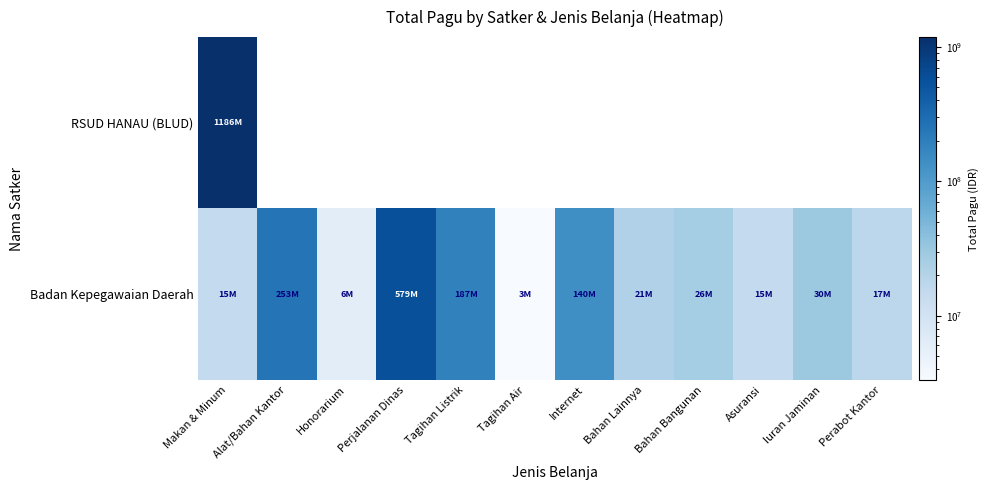

Which category has the highest value across all series?

Makan & Minum